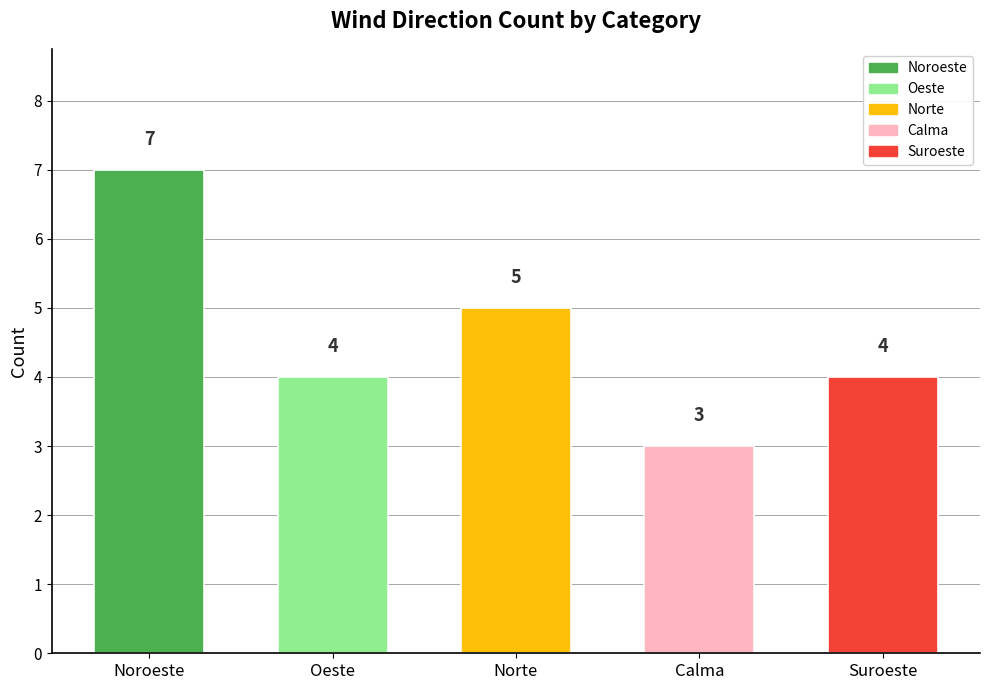

What is the smallest value displayed?

3